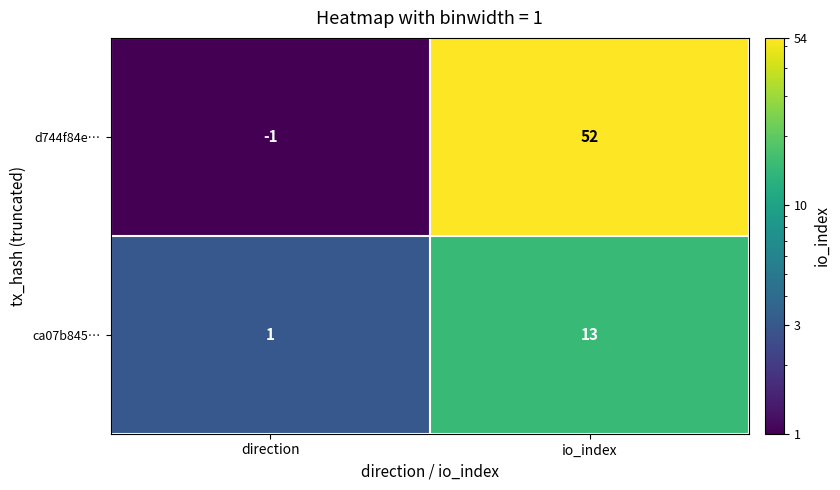

At which category is the sum across all series the highest?

io_index